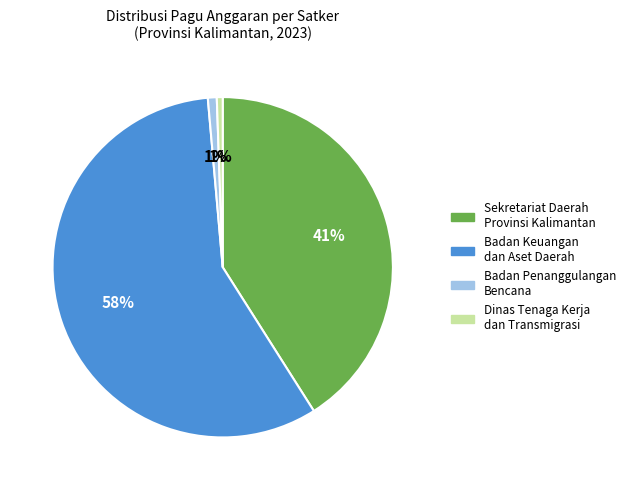

To the nearest percent, what is the average slice percentage?

25%